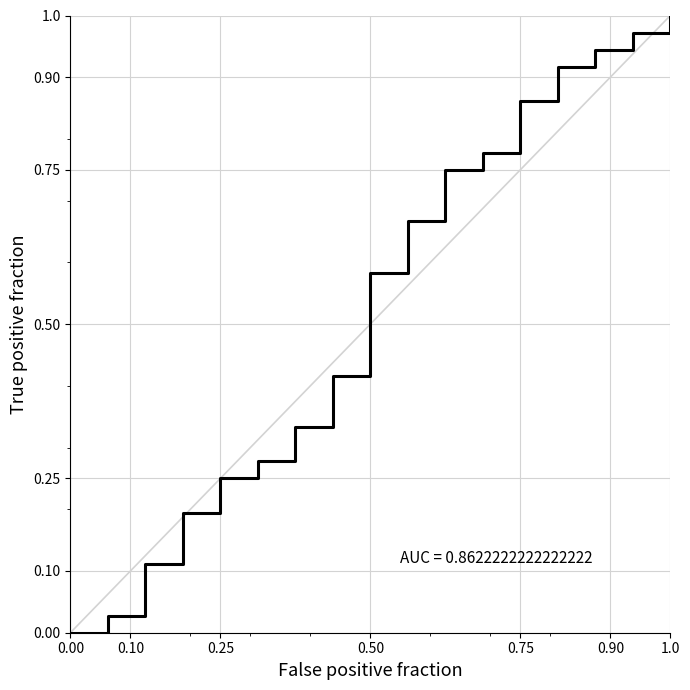

What is the sum of all values?

9.1